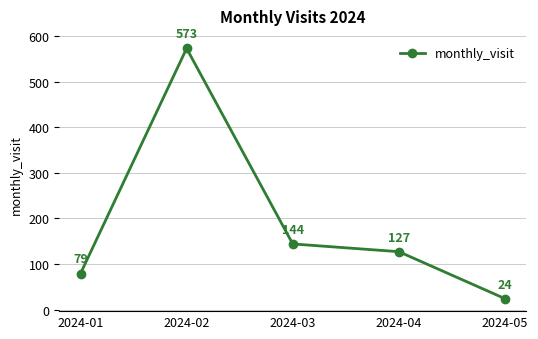

The chart shows a value of 573 at 2024-02. True or false?

True